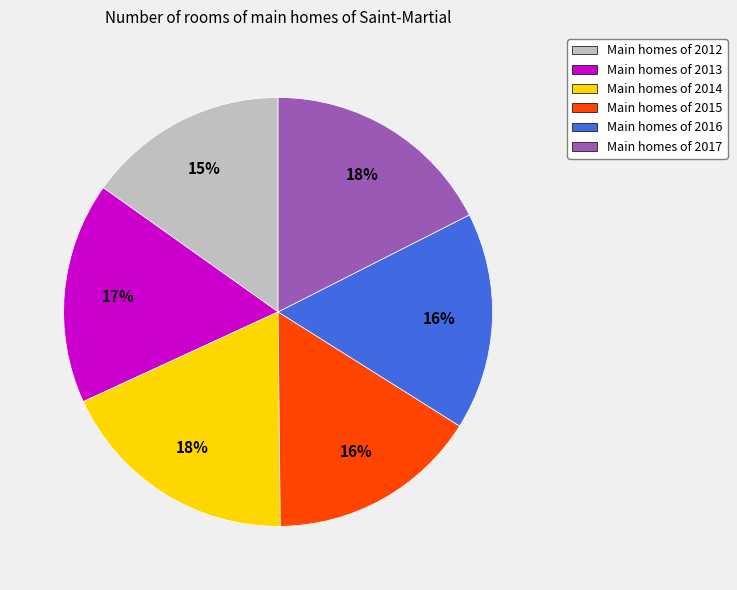

Does Main homes of 2012 account for over 50% of the chart?

No